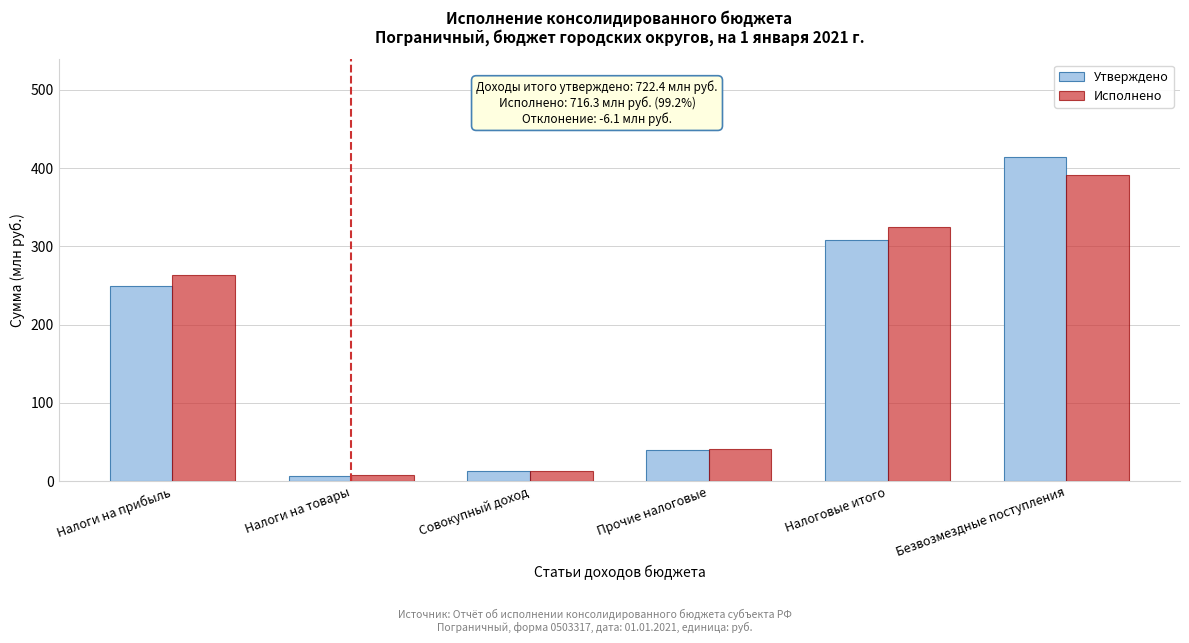

Reading right to left, extract all data points from this chart.

Утверждено: 414.4	308.0	39.5	12.6	7.2	248.8
Исполнено: 391.1	325.1	41.7	12.6	7.4	263.5